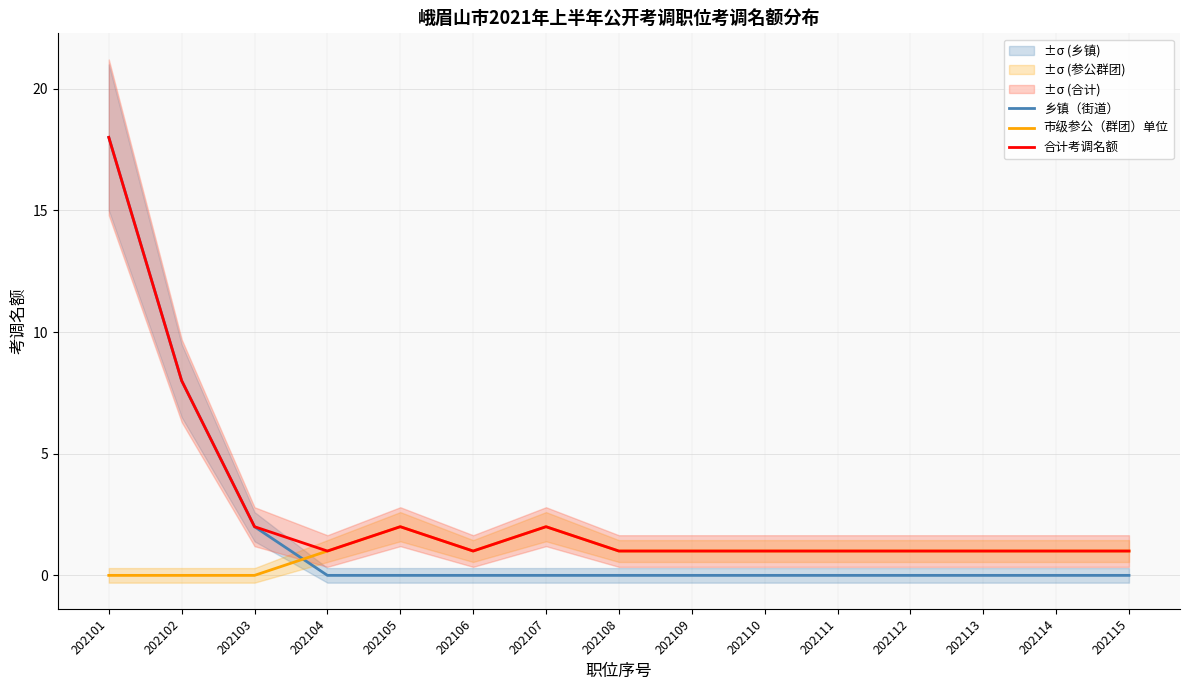

Which category has the lowest value across all series?

202104